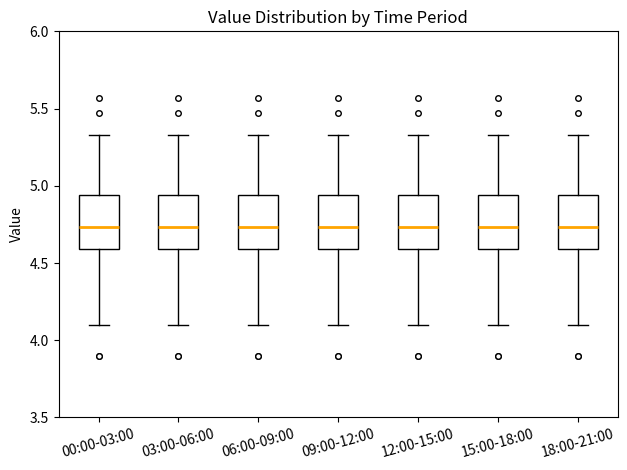

Reading left to right, transcribe this box plot: for each box, give where its median line is, the range the box spans, and where its two whiskers end, as read against the y-axis. The values are not printed on the chart, so give them approximately, as read against the axis.

00:00-03:00: median 4.75, box 4.60 to 4.95, whiskers 4.10 to 5.35
03:00-06:00: median 4.75, box 4.60 to 4.95, whiskers 4.10 to 5.35
06:00-09:00: median 4.75, box 4.60 to 4.95, whiskers 4.10 to 5.35
09:00-12:00: median 4.75, box 4.60 to 4.95, whiskers 4.10 to 5.35
12:00-15:00: median 4.75, box 4.60 to 4.95, whiskers 4.10 to 5.35
15:00-18:00: median 4.75, box 4.60 to 4.95, whiskers 4.10 to 5.35
18:00-21:00: median 4.75, box 4.60 to 4.95, whiskers 4.10 to 5.35